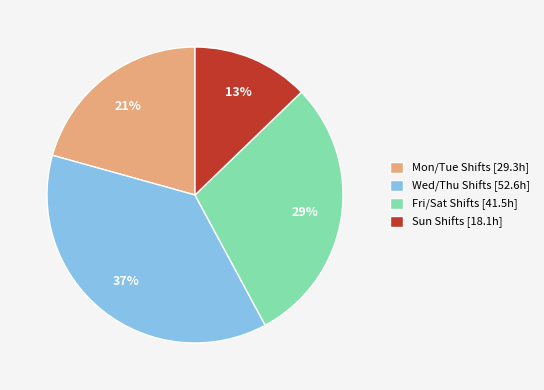

What percentage is the Sun Shifts [18.1h] slice, to the nearest percent?

13%